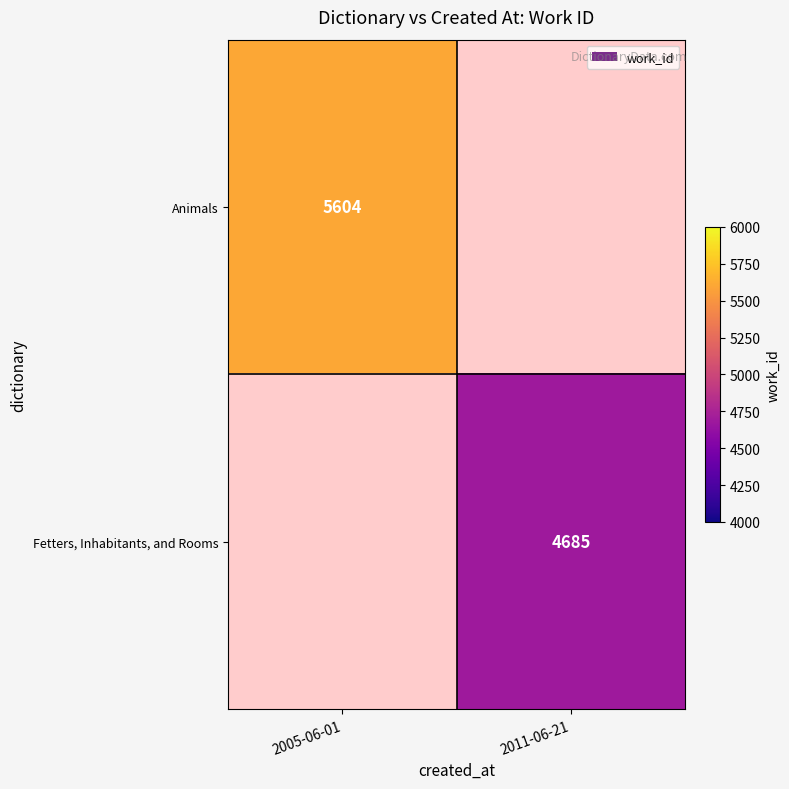

Between 2011-06-21 and 2005-06-01, which is larger?

2005-06-01